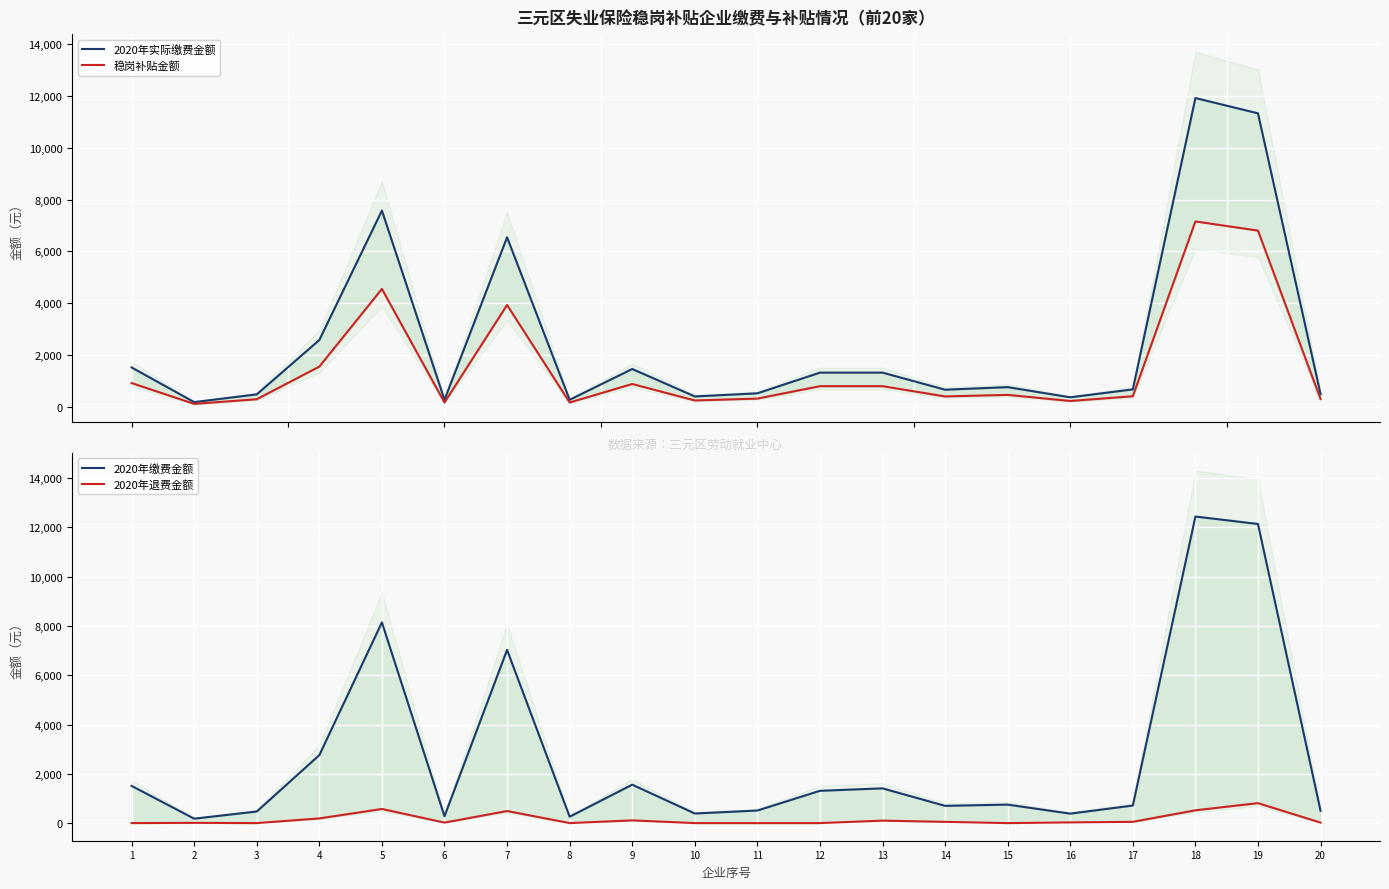

What are all the series names shown in the legend?

2020年实际缴费金额, 稳岗补贴金额, 2020年缴费金额, 2020年退费金额